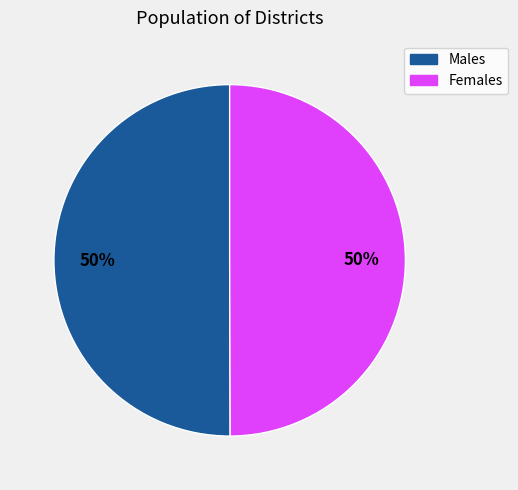

To the nearest percent, what is the average slice percentage?

50%